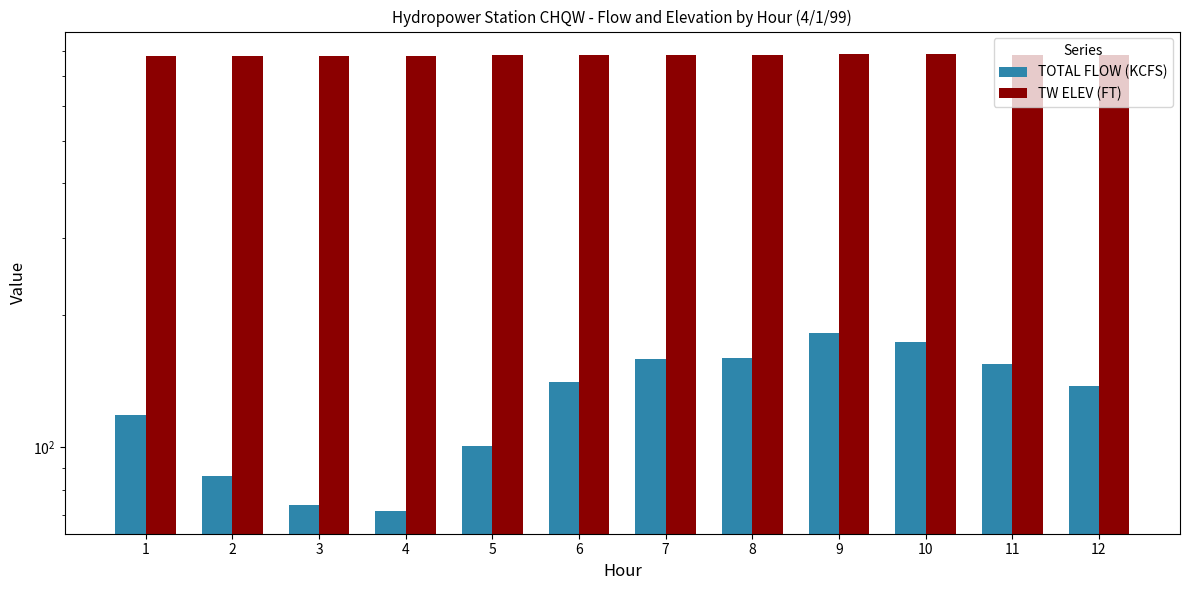

At which category does the chart reach its minimum across all series?

4